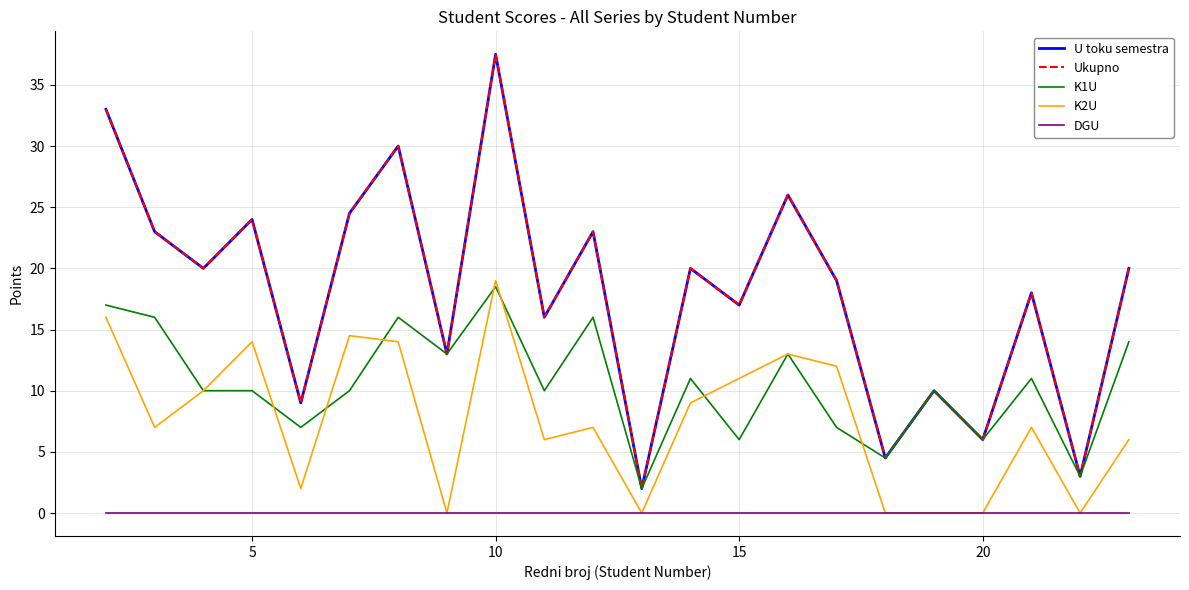

Is this an area chart (filled region under the line)?

No